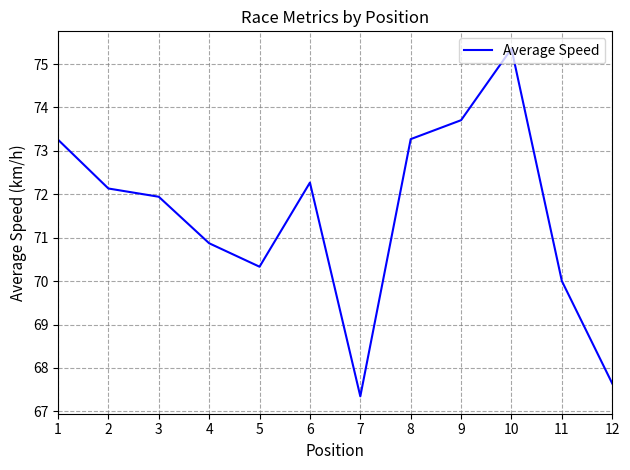

Reading left to right, what are all the values shown in this chart?

73.3	72.1	71.9	70.9	70.3	72.3	67.3	73.3	73.7	75.4	70.0	67.6